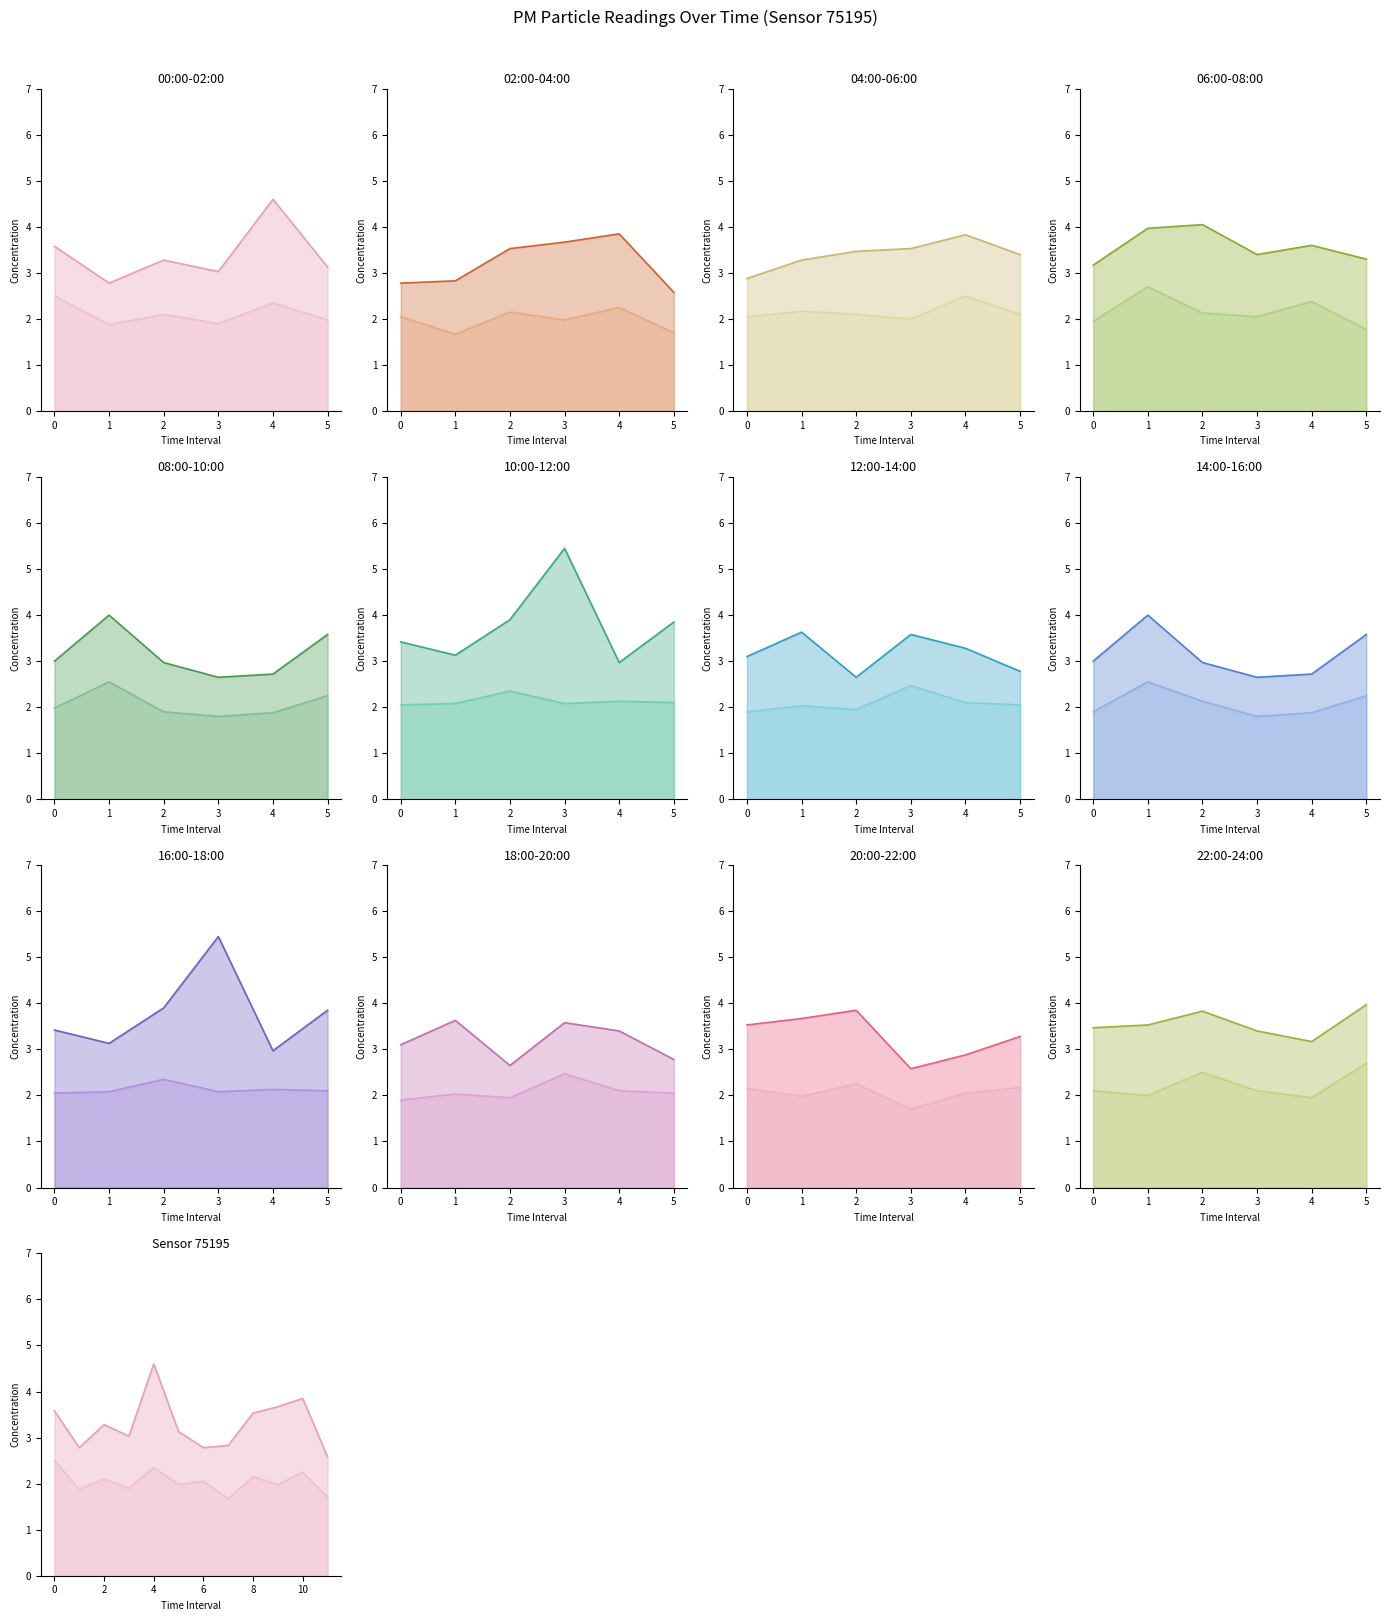

What is the label of the 7th point from the left?

6